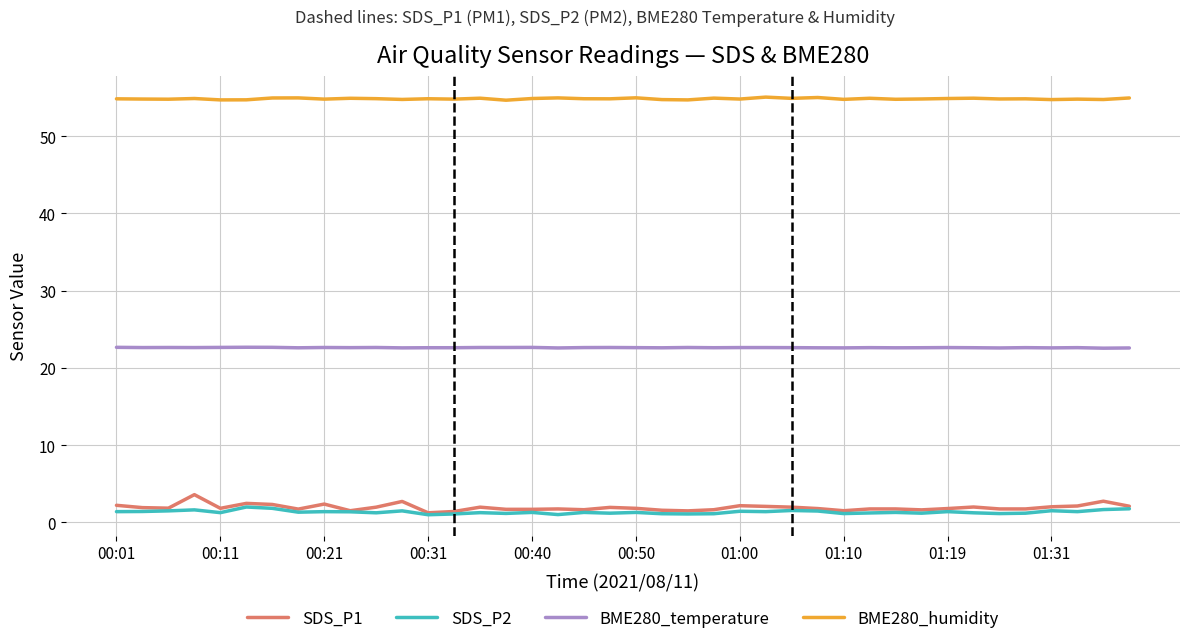

What is the highest value of the BME280_temperature series?

22.7